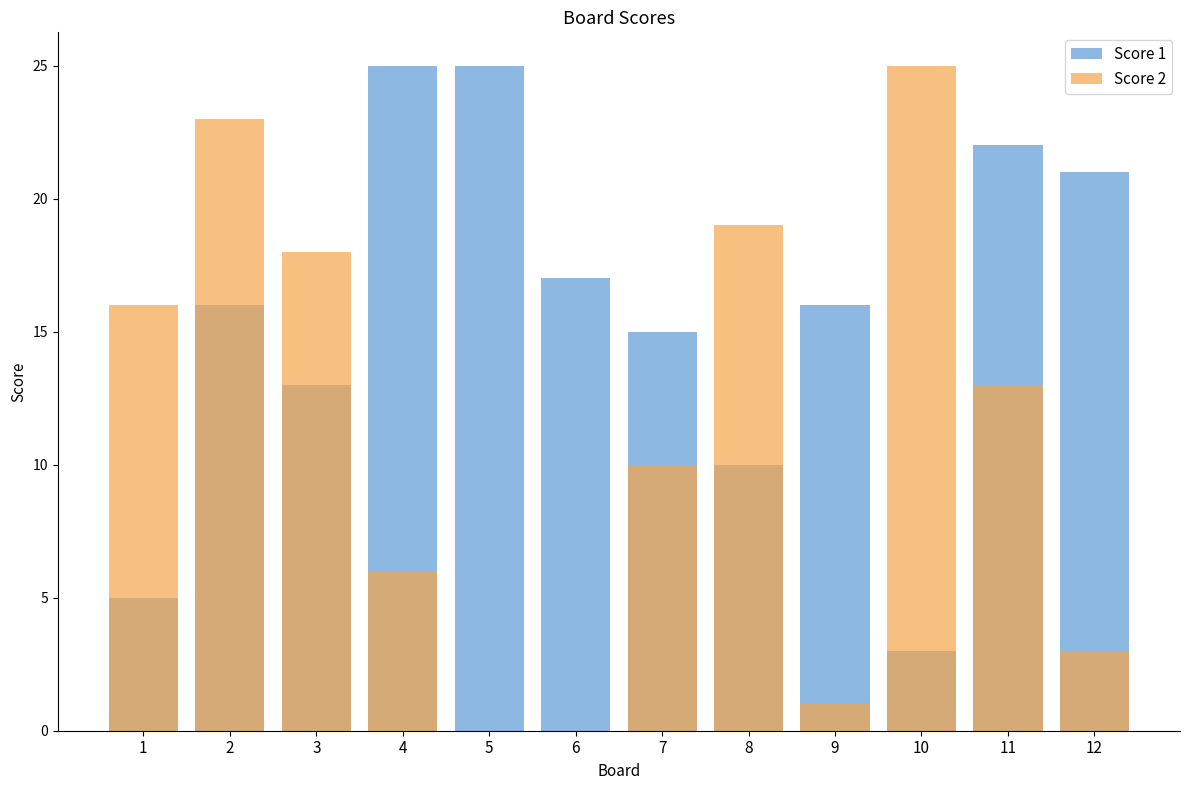

Is it true that Score 2 equals 2 at 7?

False